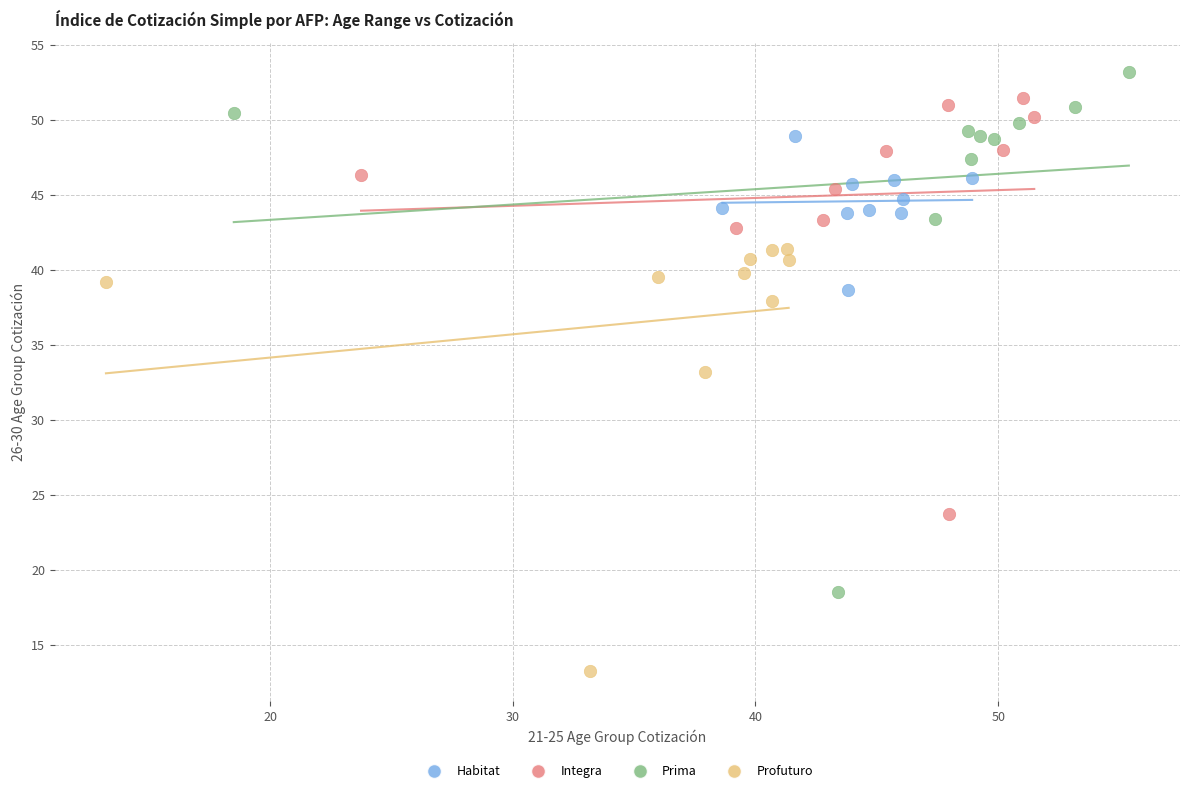

Which series contains the lowest Y value?

Profuturo